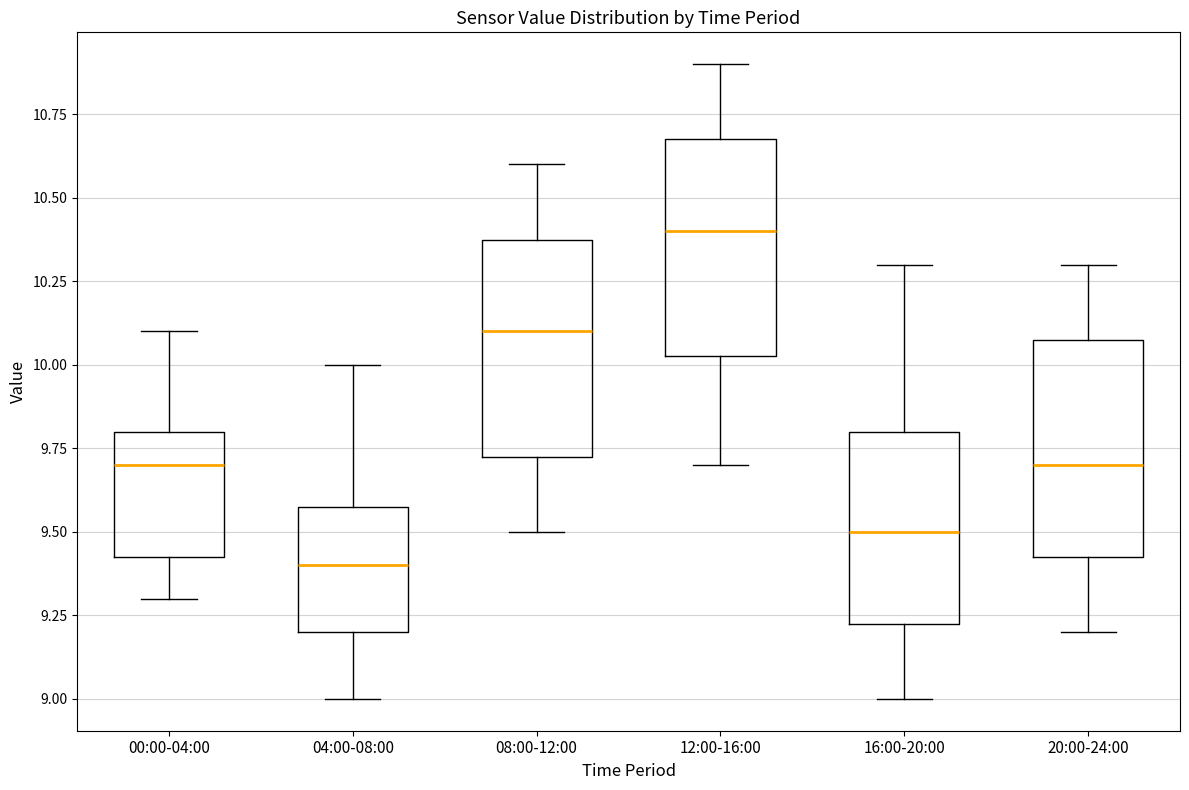

Where does the upper whisker of the box for 16:00-20:00 end on the y-axis? The values are not printed on the chart, so give them approximately, as read against the axis.

10.30